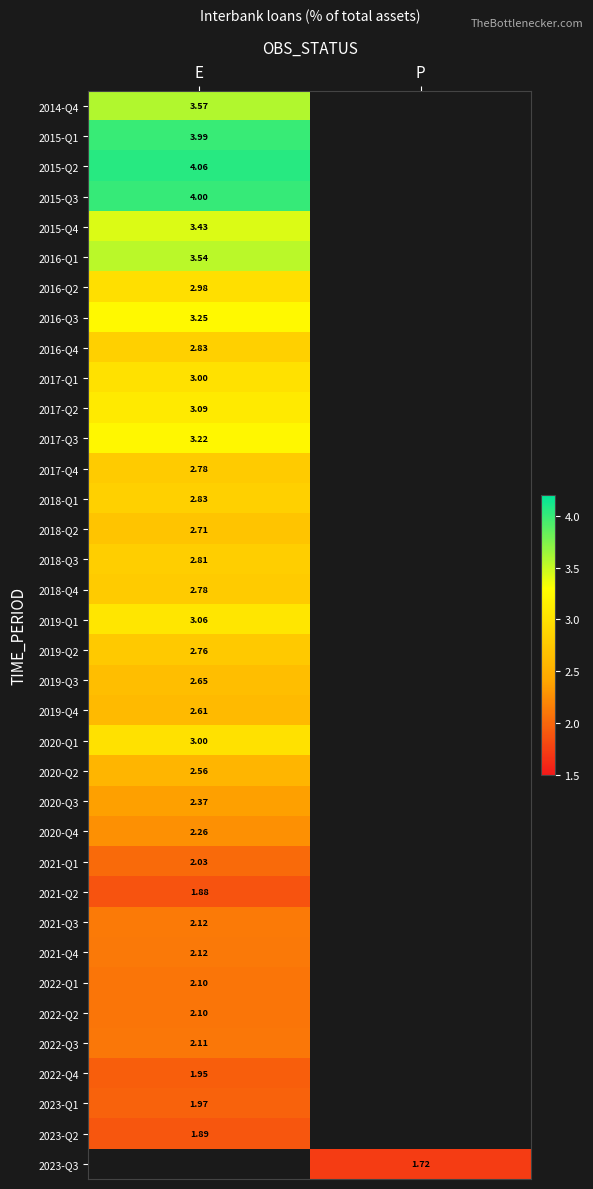

How many values in 2019-Q1 are above zero?

1